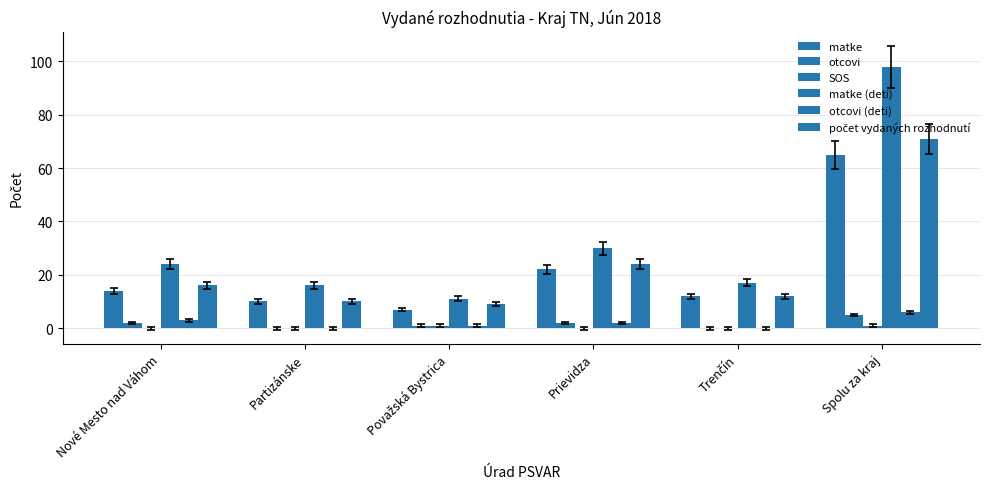

At how many categories does at least one series exceed 51?

1